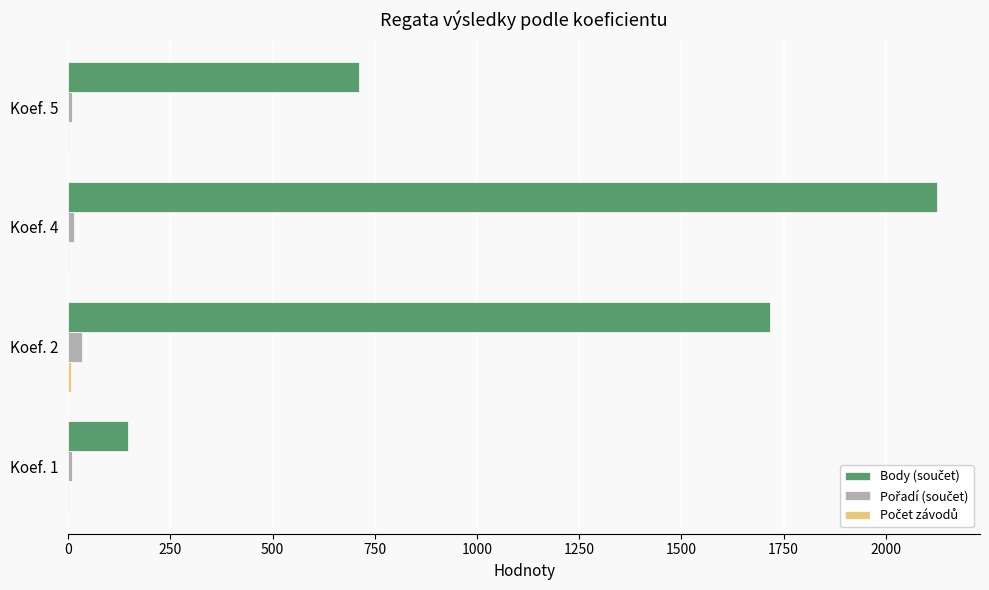

At which category is the sum across all series the highest?

Koef. 4